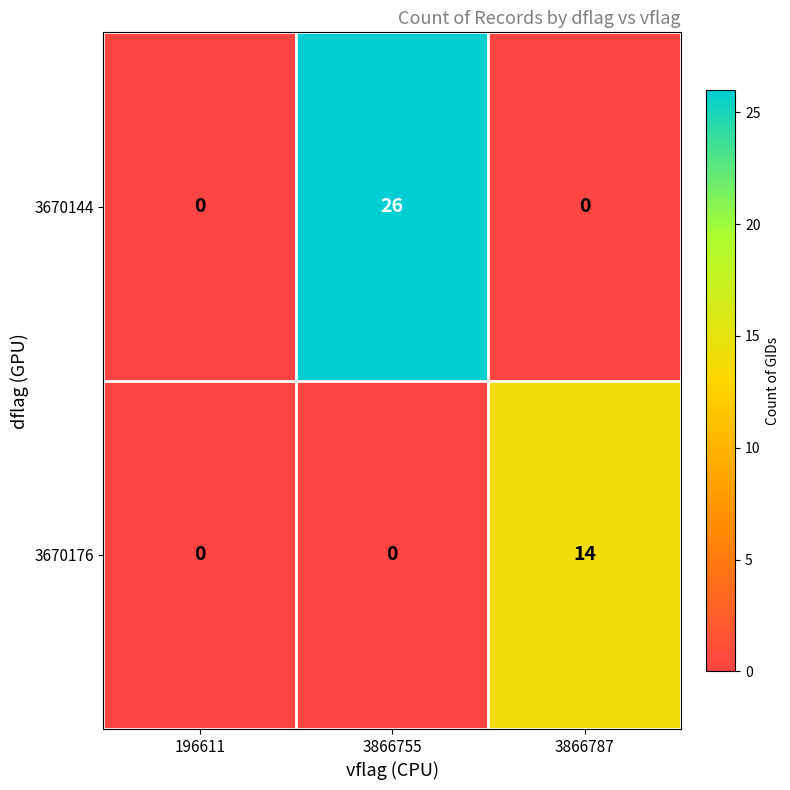

Which category has the highest value across all series?

3866755